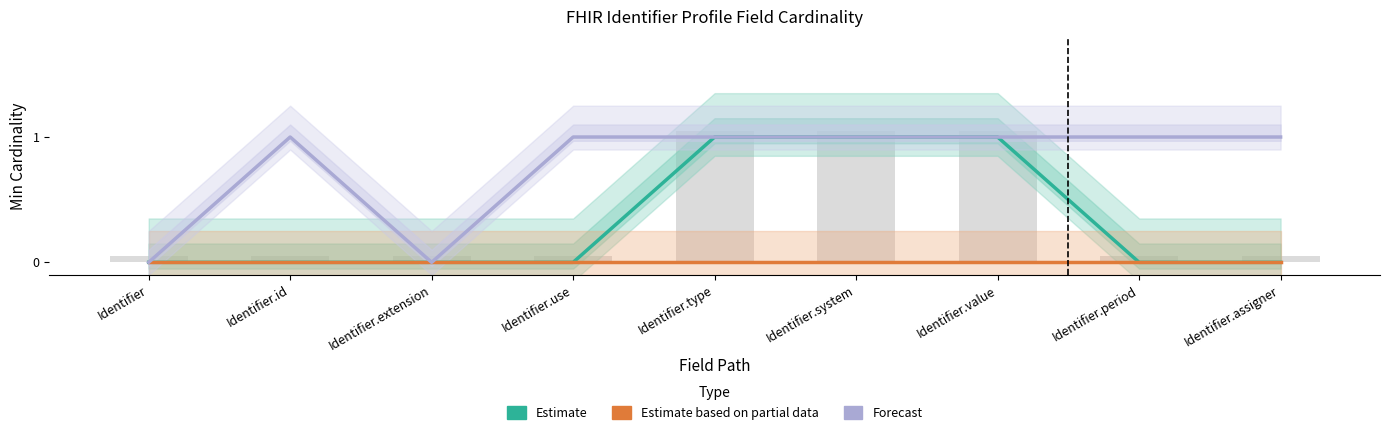

Are the bars horizontal?

No